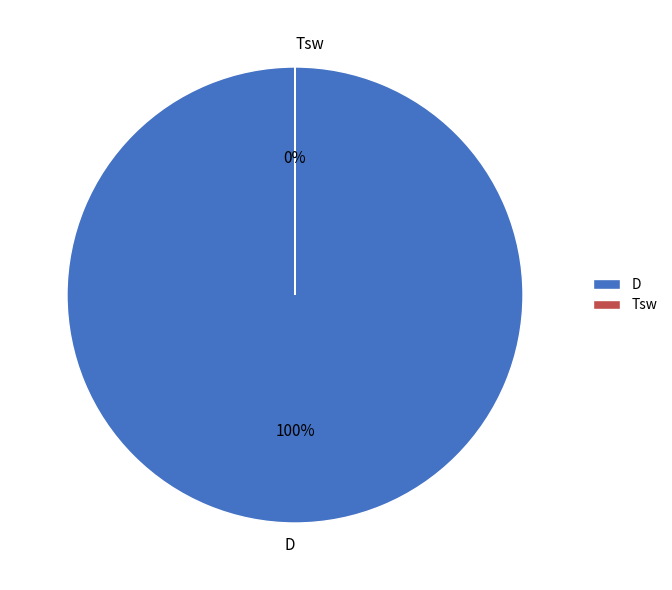

To the nearest percent, what is the combined percentage of Tsw and D?

100%